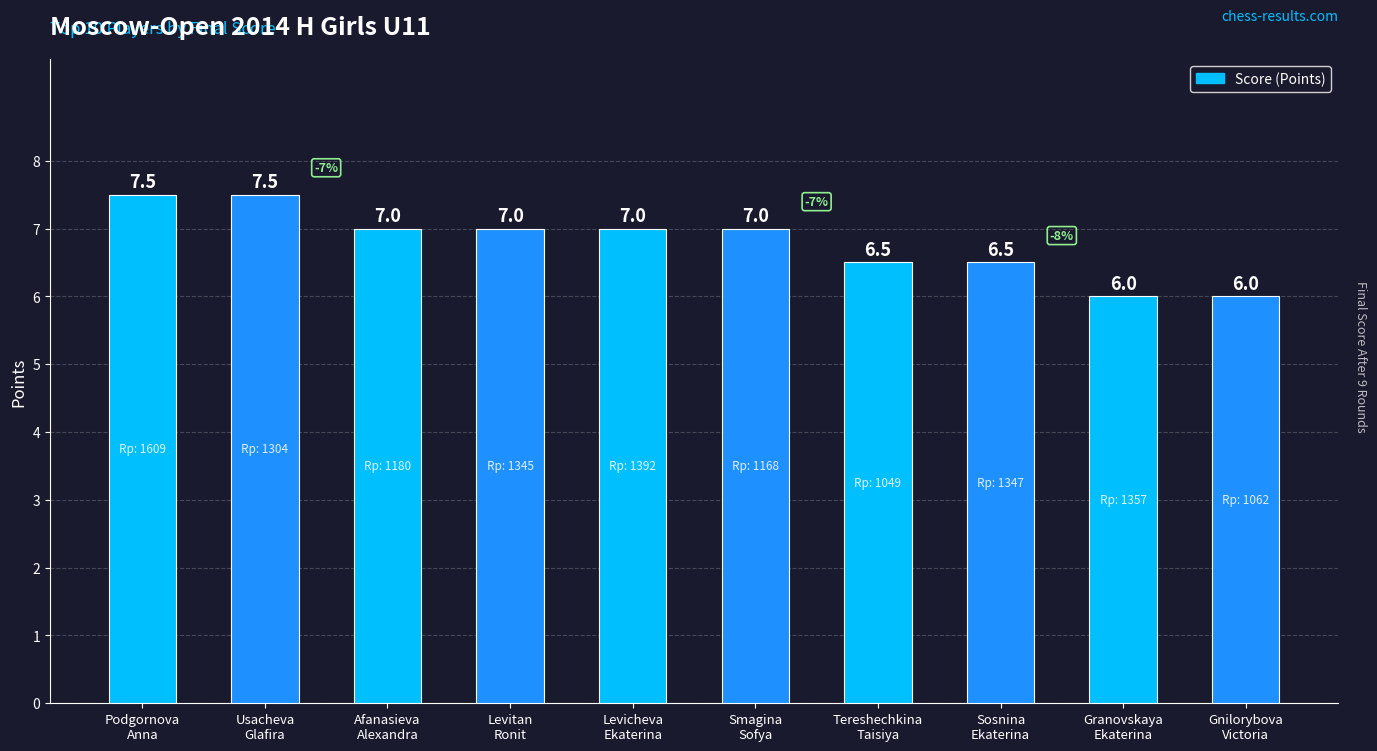

How many categories are shown in the chart?

10